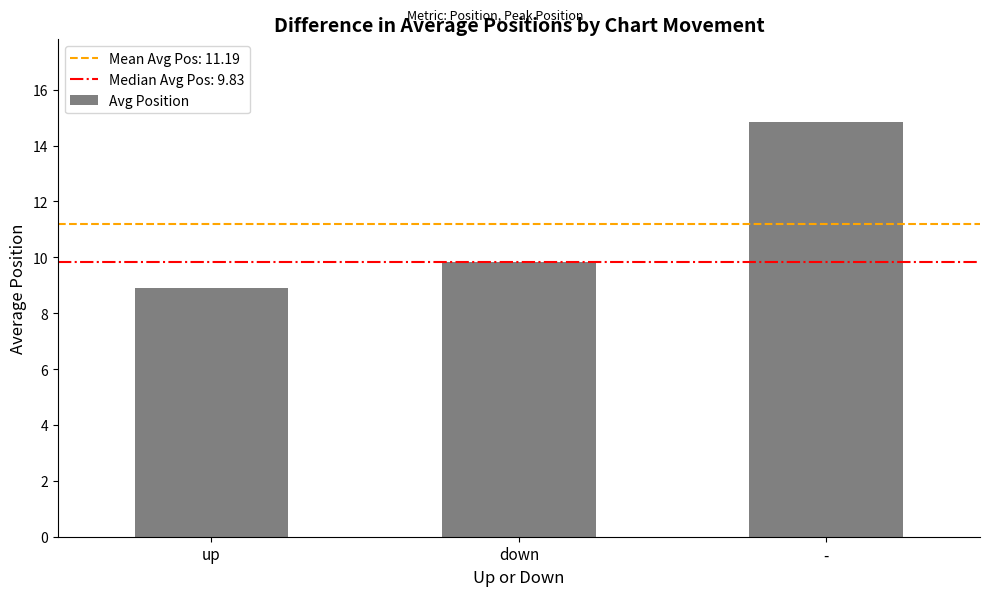

What is the maximum value shown in the chart?

14.8